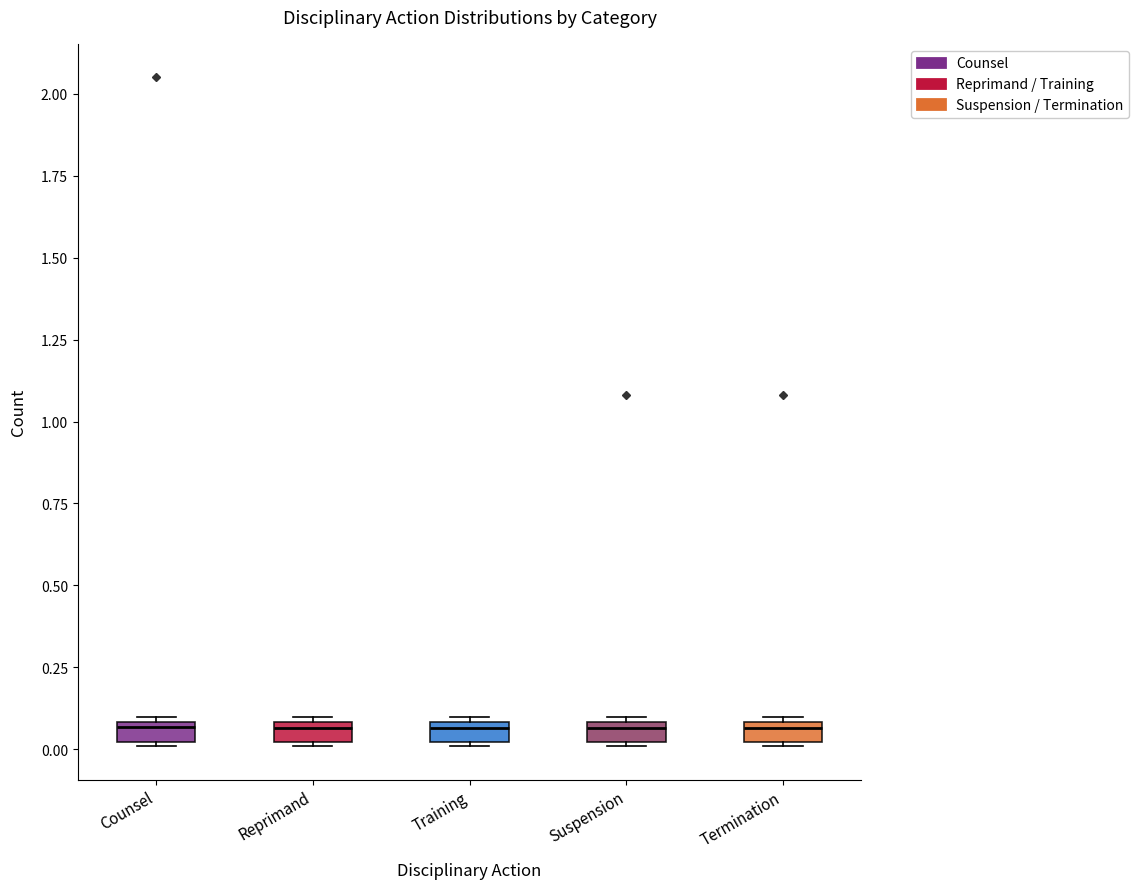

Where is the upper edge of the box for Suspension on the y-axis? The values are not printed on the chart, so give them approximately, as read against the axis.

0.10